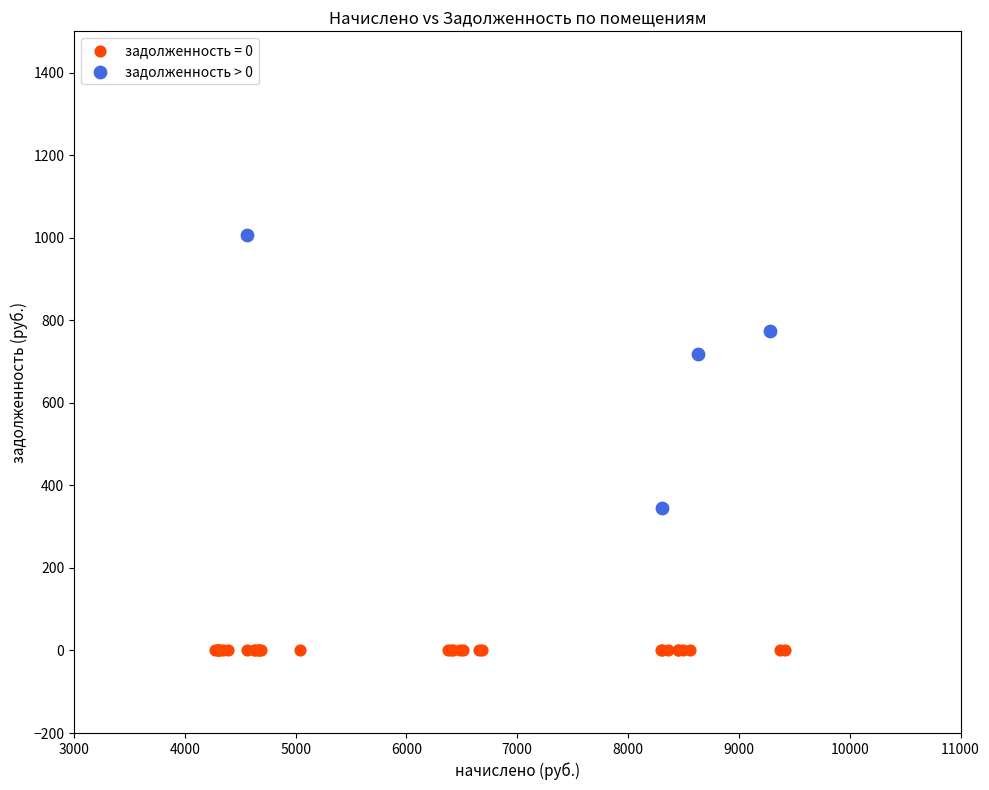

Which series reaches the minimum Y coordinate?

задолженность = 0